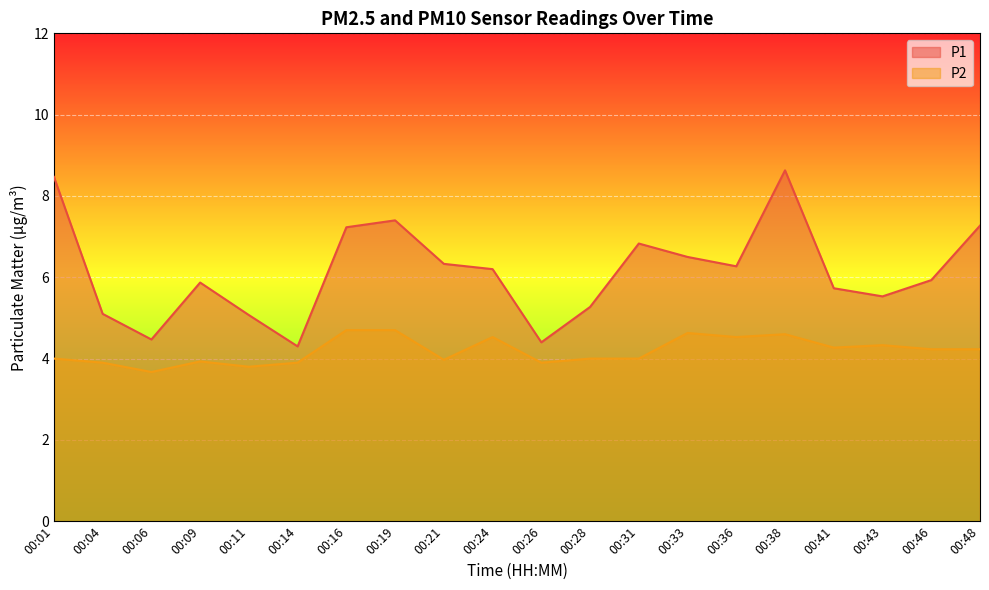

What is the value of the P1 point at the 10th from the left?

6.2